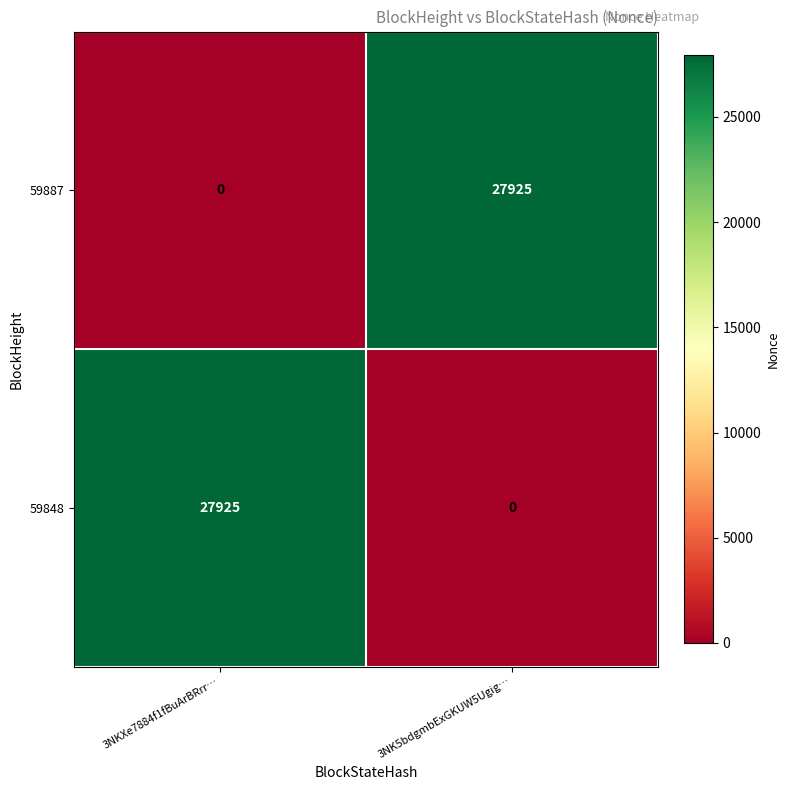

At how many categories does at least one series exceed 9113?

2